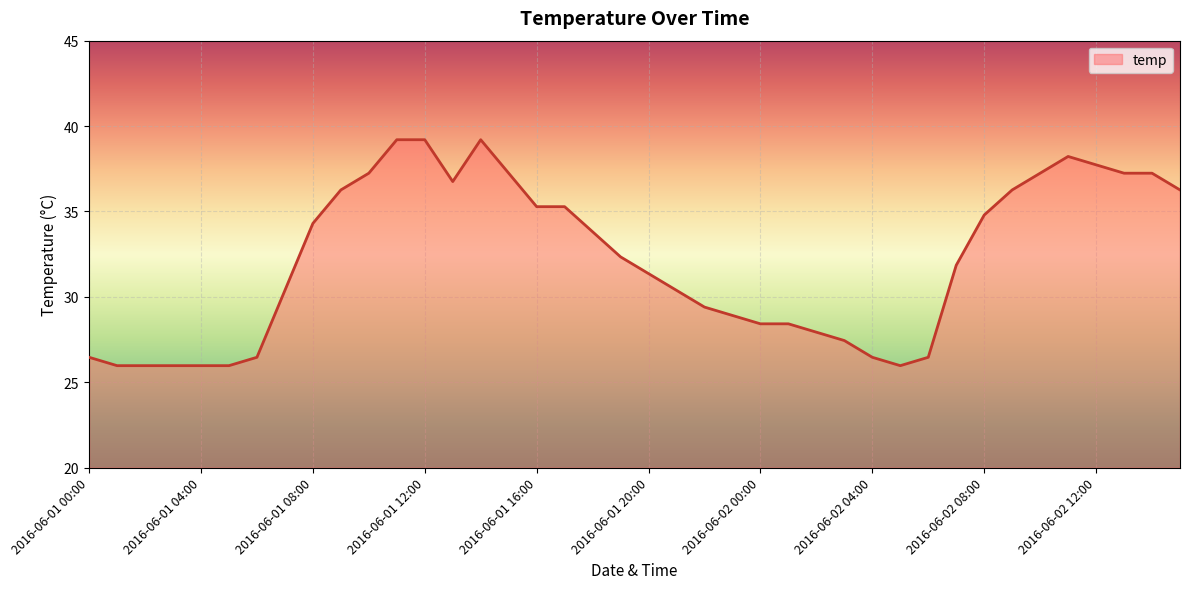

True or false: the data has more than 1 interior local peaks.

True